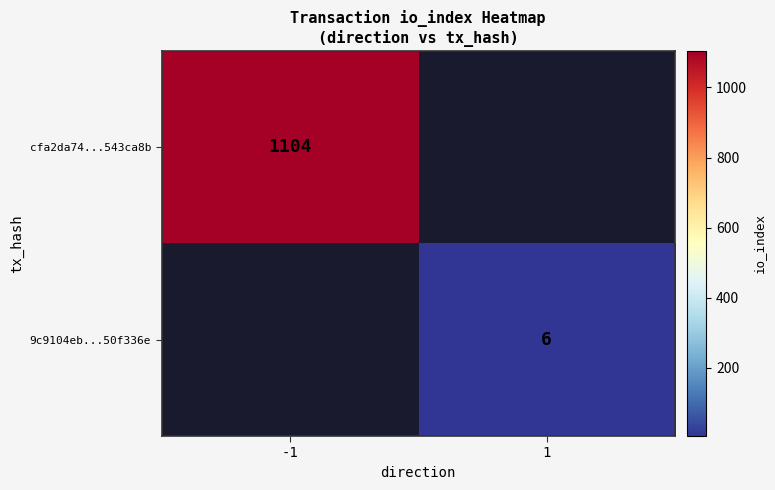

How many distinct data groups are displayed?

2